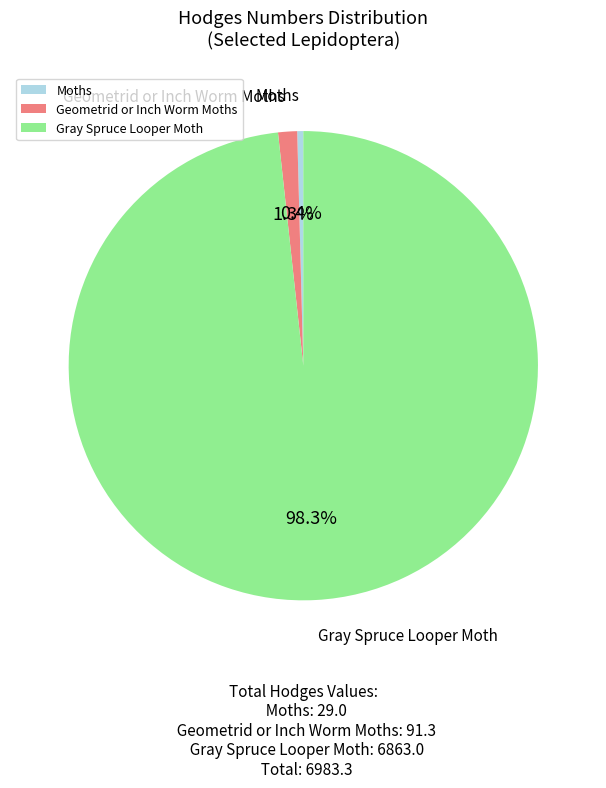

What portion of the pie excludes Moths?

99.6%